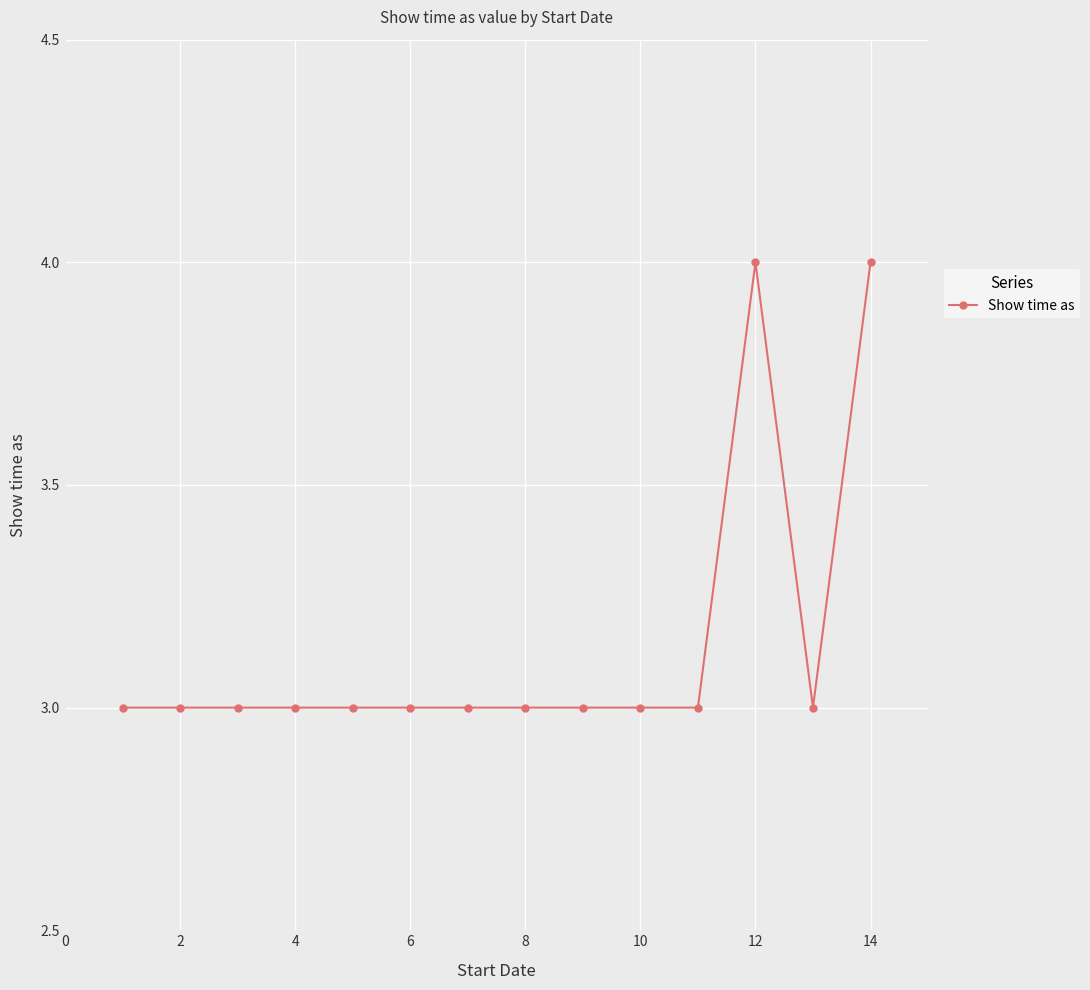

What is the minimum value shown in the chart?

3